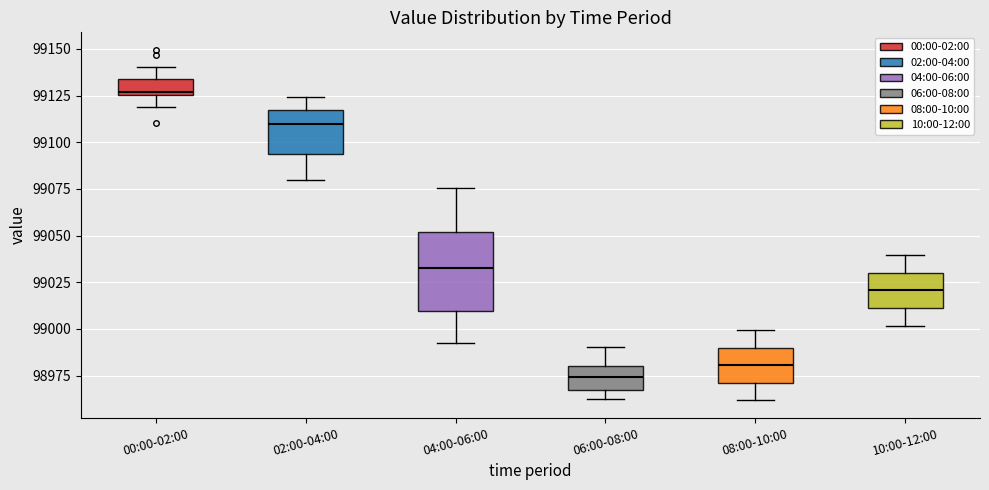

Reading left to right, read every box against the y-axis: the position of its median line, the range the box covers, and the ends of its whiskers. The values are not printed on the chart, so give them approximately, as read against the axis.

00:00-02:00: median 99125 (just above the box's lower edge), box 99125 to 99135, whiskers 99120 to 99140
02:00-04:00: median 99110, box 99095 to 99115, whiskers 99080 to 99125
04:00-06:00: median 99035, box 99010 to 99050, whiskers 98995 to 99075
06:00-08:00: median 98975, box 98965 to 98980, whiskers 98960 to 98990
08:00-10:00: median 98980, box 98970 to 98990, whiskers 98960 to 99000
10:00-12:00: median 99020, box 99010 to 99030, whiskers 99000 to 99040